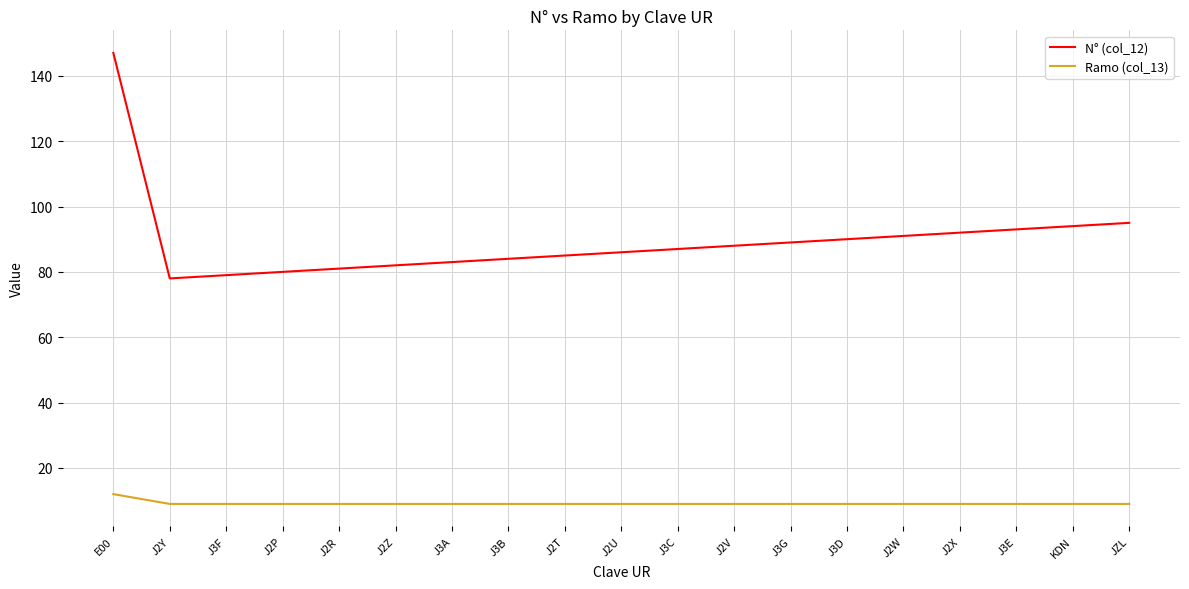

What is the average value of the N° (col_12) series?

90